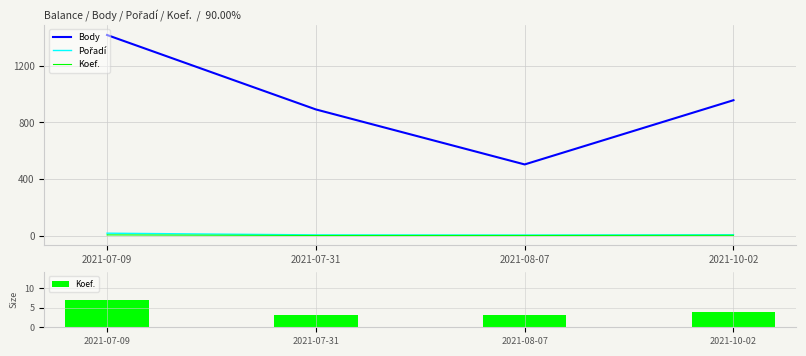

What is the maximum value shown in the chart?

1417